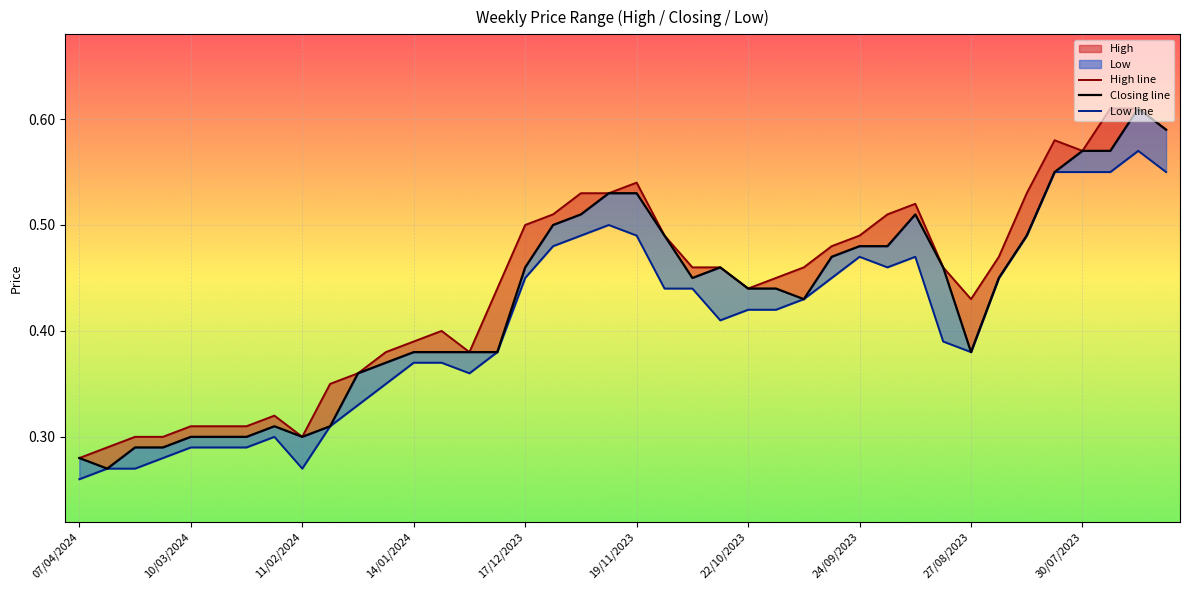

What is the greatest value displayed?

0.6